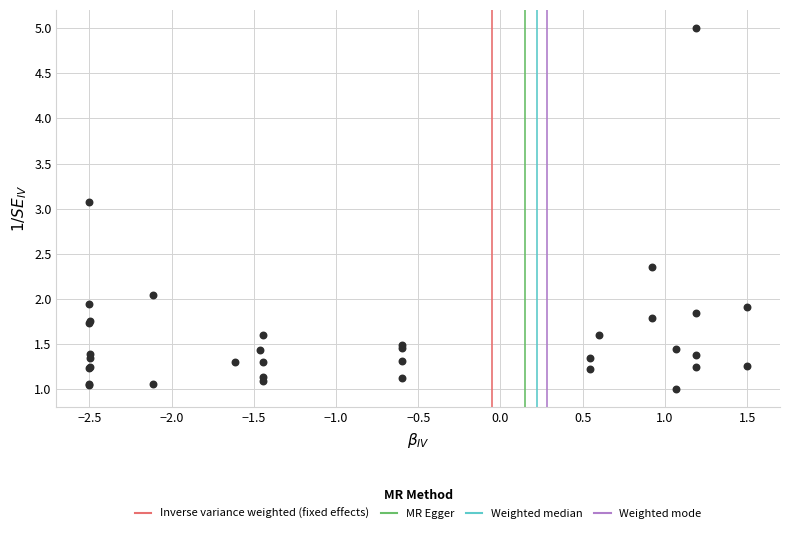

What Y value in the scatter plot is closest to 3?

3.1